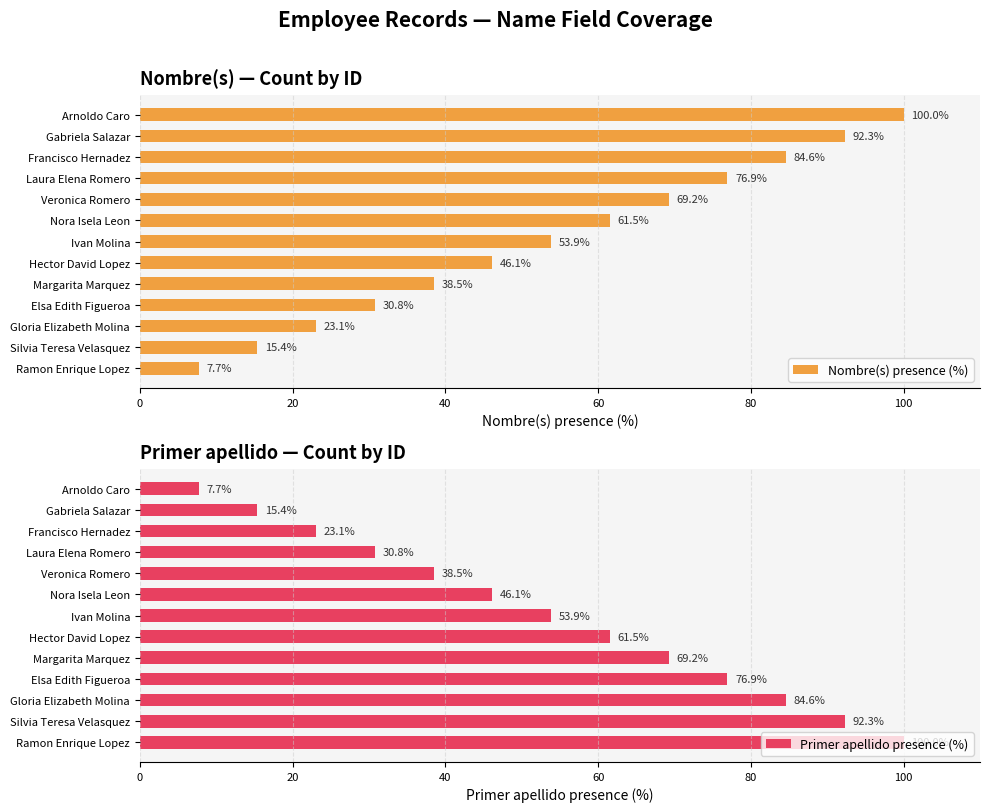

At how many categories does at least one series exceed 87?

4